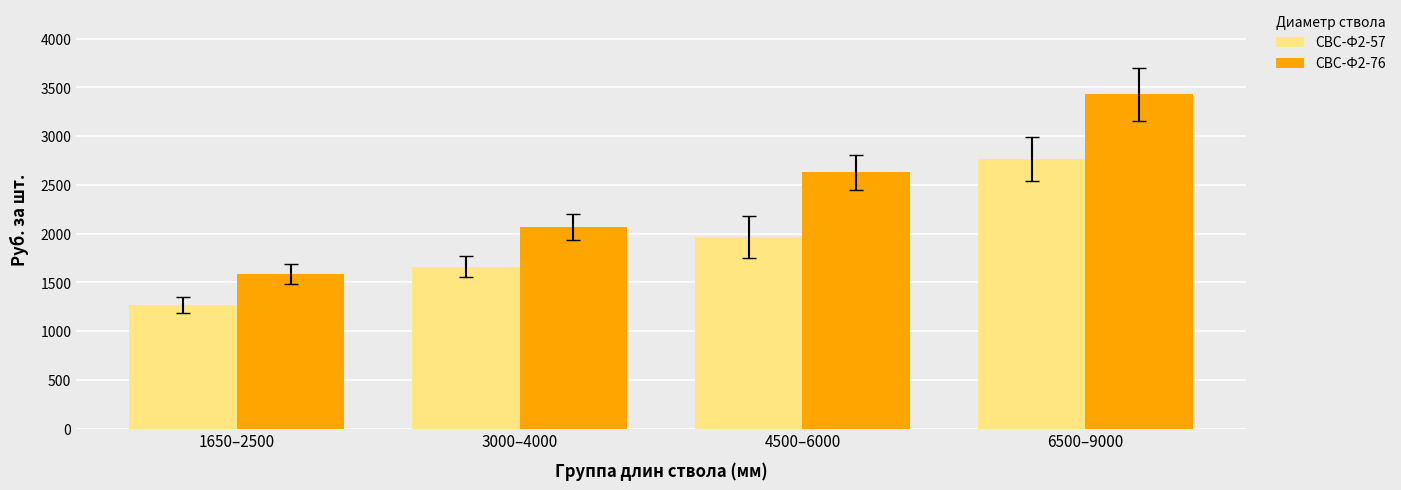

Where is СВС-Ф2-76 nearest to the value 2508?

4500–6000